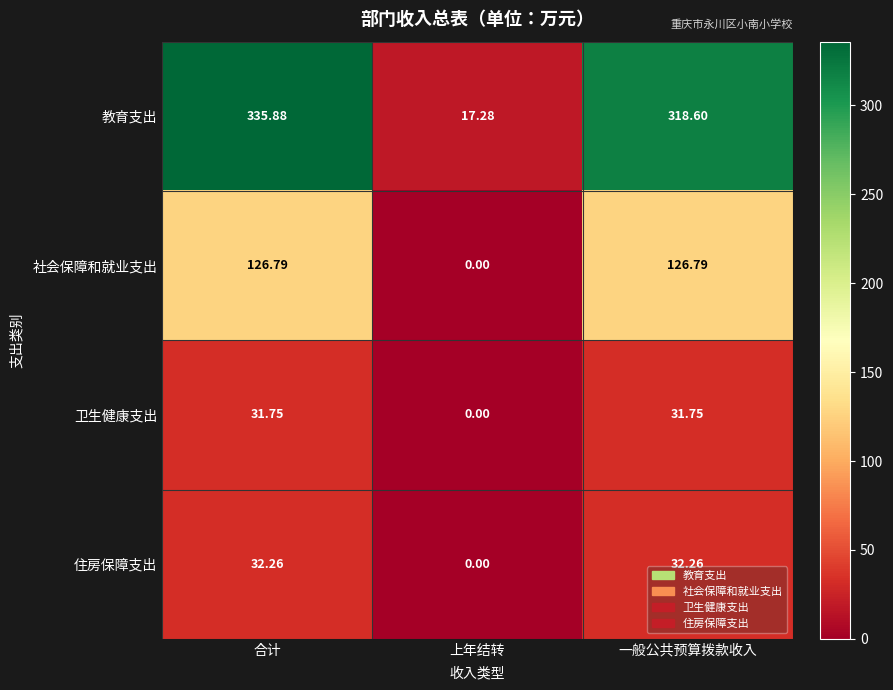

At how many categories does at least one series exceed 208?

2